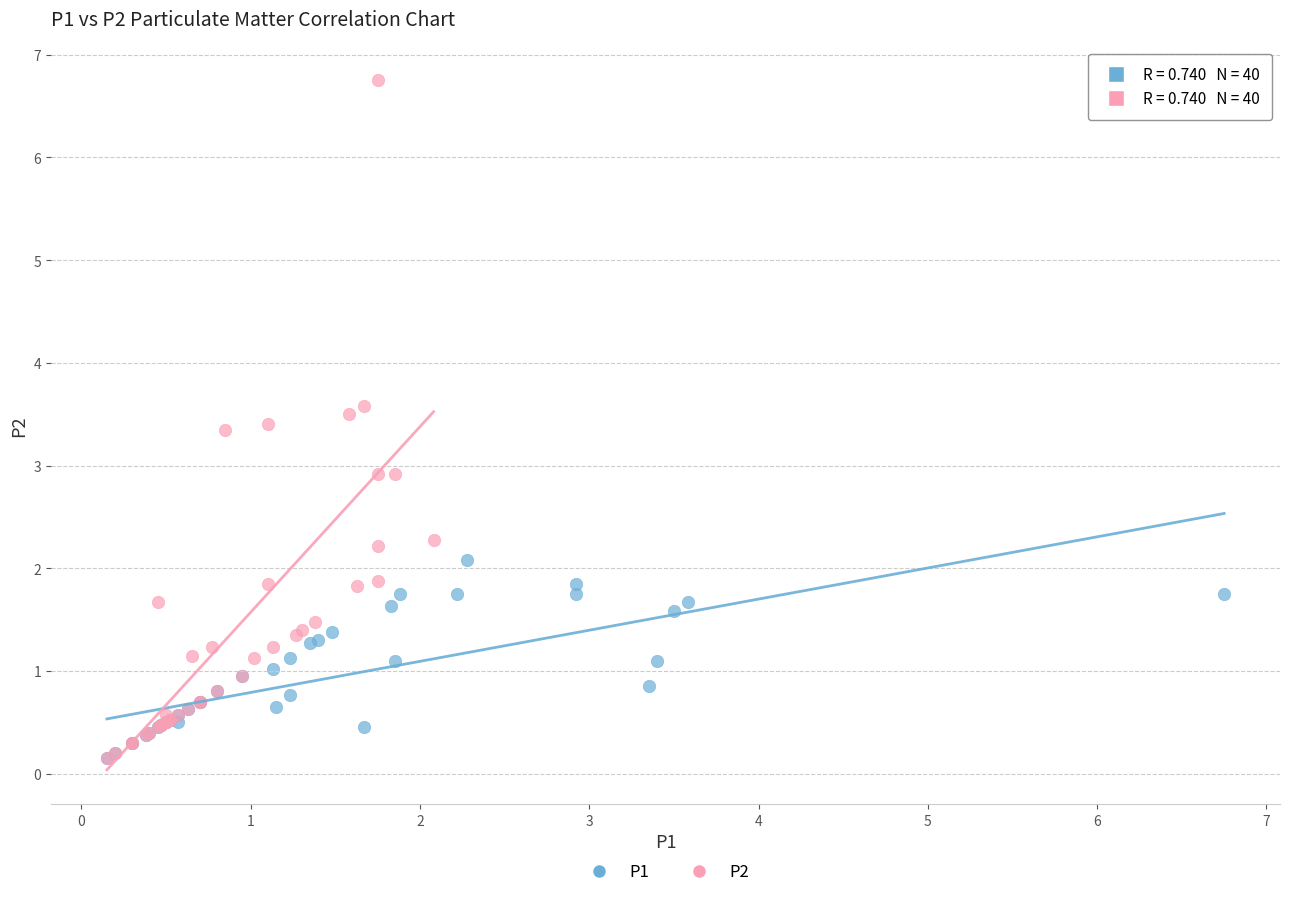

Which series has the largest Y range (max minus min)?

P2